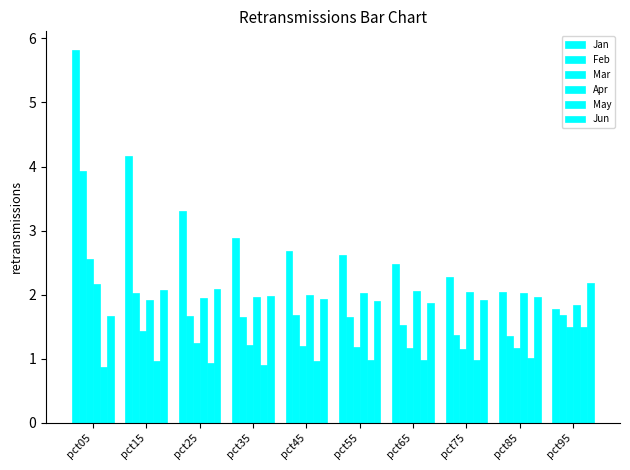

Is it true that Mar equals 1.8 at pct35?

False